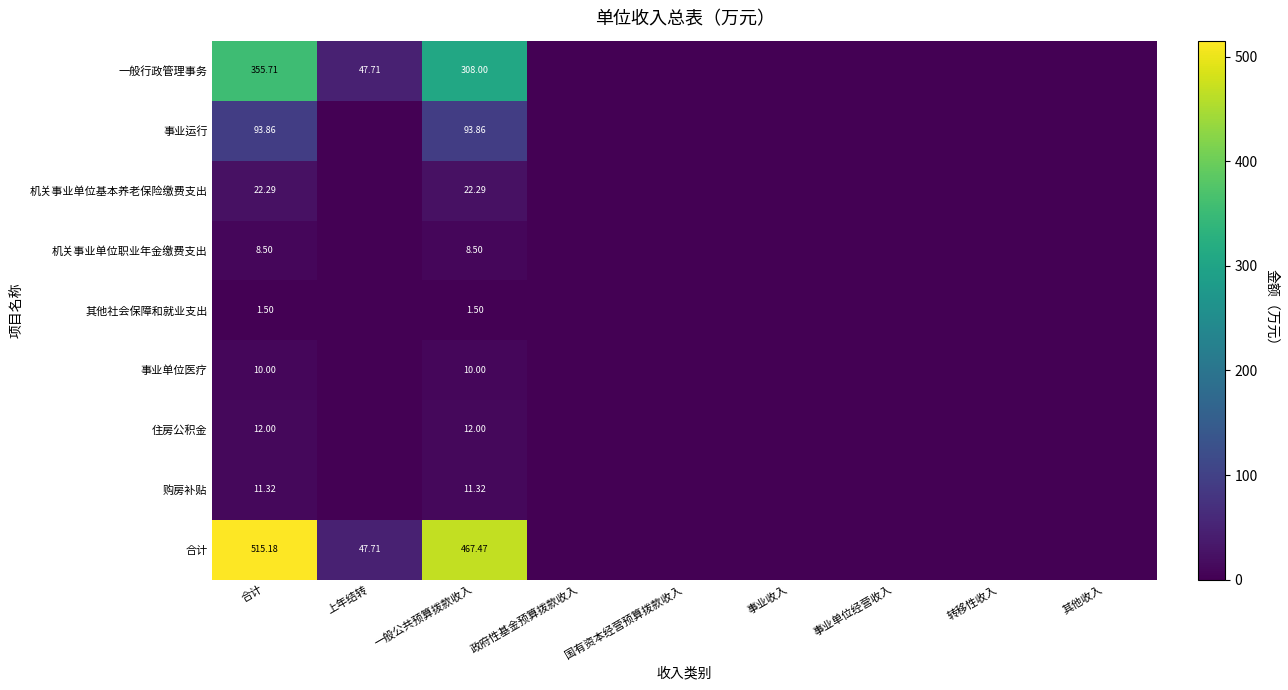

Rank the series by their maximum value, from highest to lowest.

合计, 一般行政管理事务, 事业运行, 机关事业单位基本养老保险缴费支出, 住房公积金, 购房补贴, 事业单位医疗, 机关事业单位职业年金缴费支出, 其他社会保障和就业支出